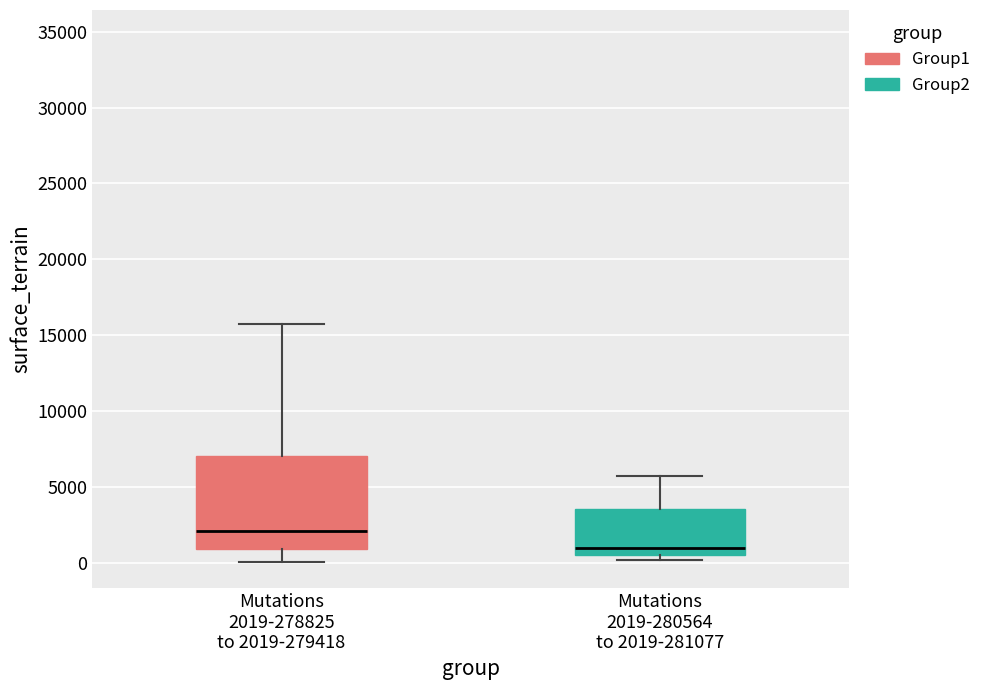

Where does the median line of the box for Mutations 2019-280564 to 2019-281077 sit on the y-axis? The values are not printed on the chart, so give them approximately, as read against the axis.

1000